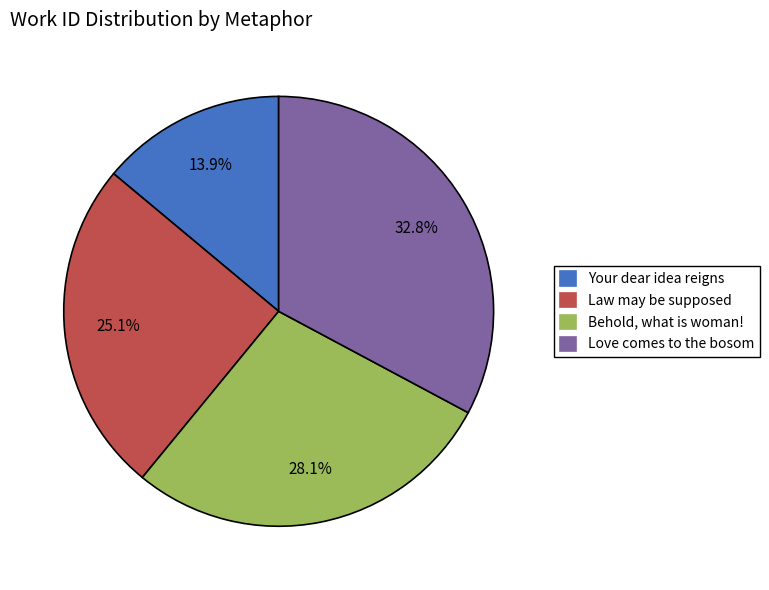

Count the number of slices in the pie.

4